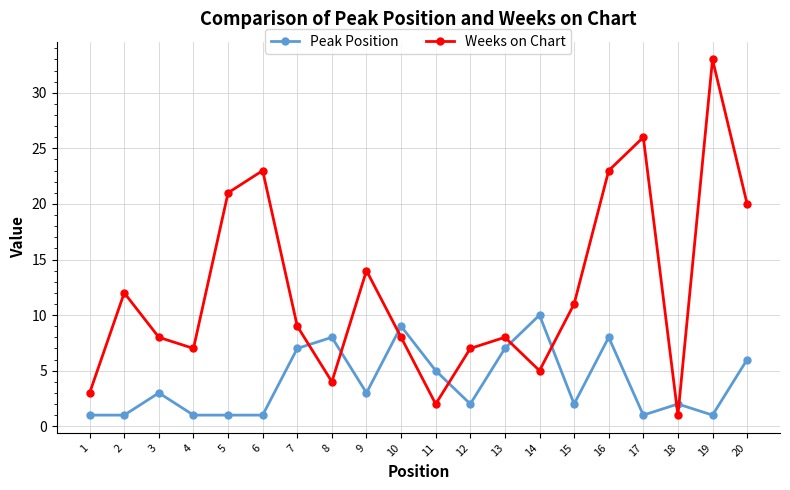

What is the spread (max minus min) of values at 19?

32